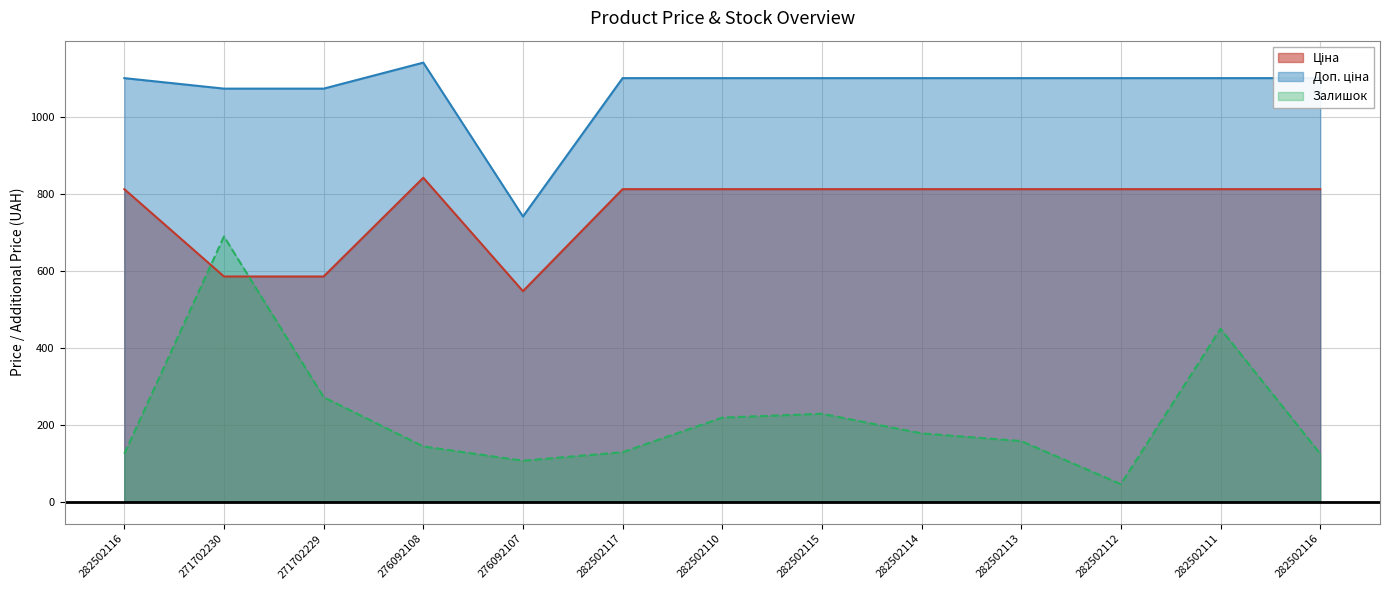

True or false: Залишок has a value of 256.8 at 276092108.

False